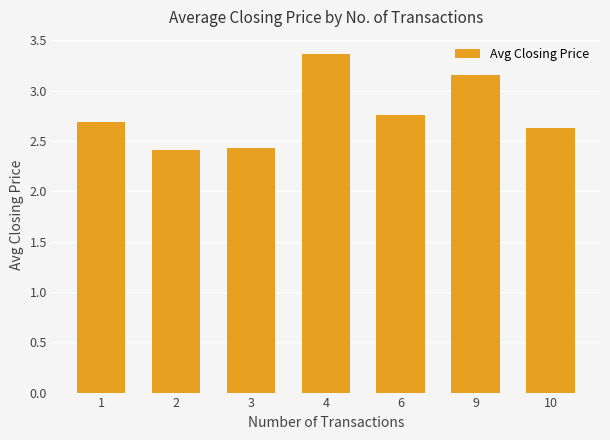

Which has a higher value, 1 or 9?

9